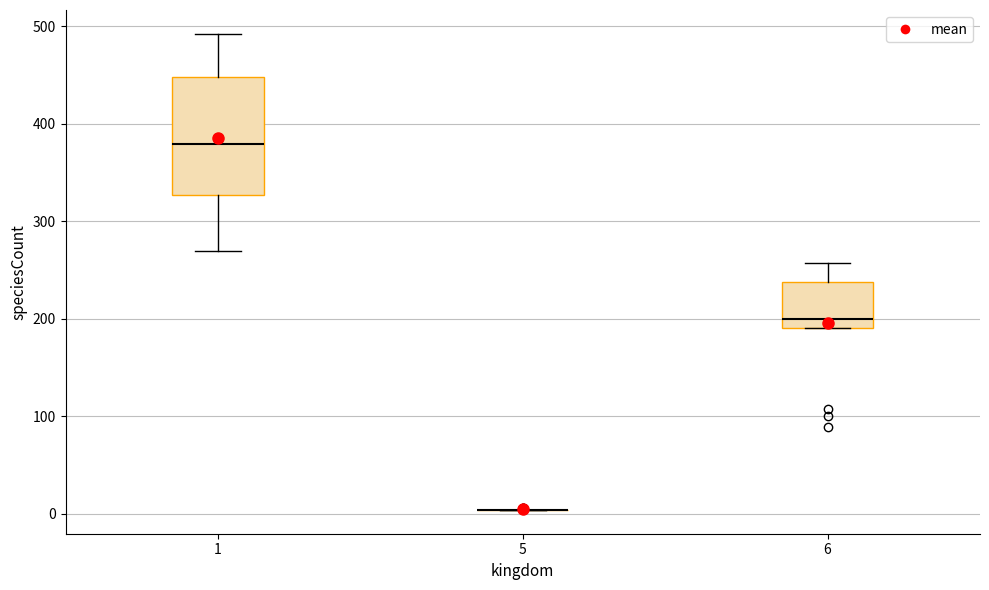

Comparing the boxes themselves (not the whiskers), which one is the tallest?

1